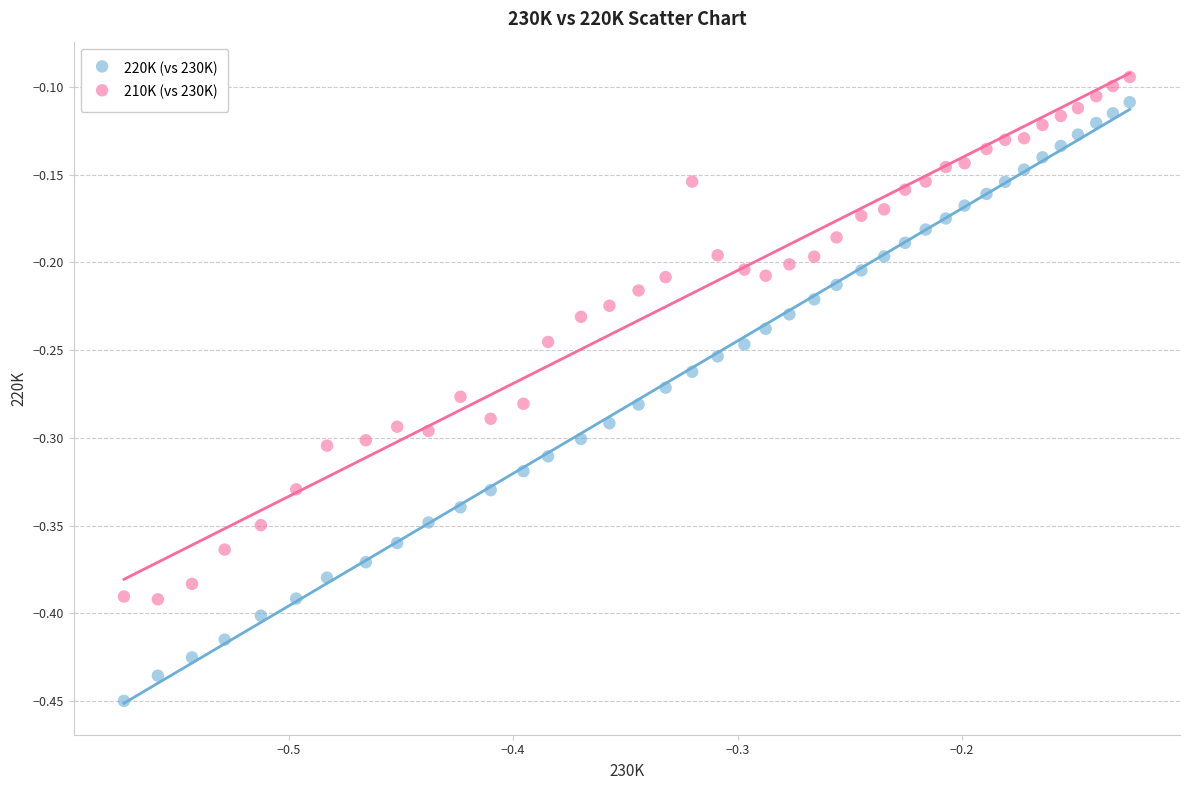

Which series contains the highest Y value?

210K (vs 230K)